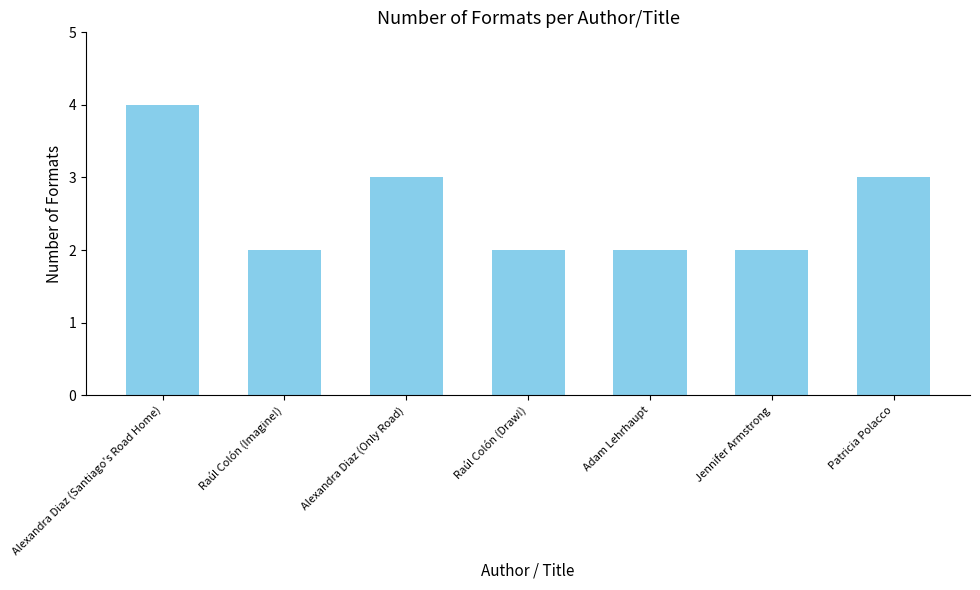

How many values are between 2 and 3?

6